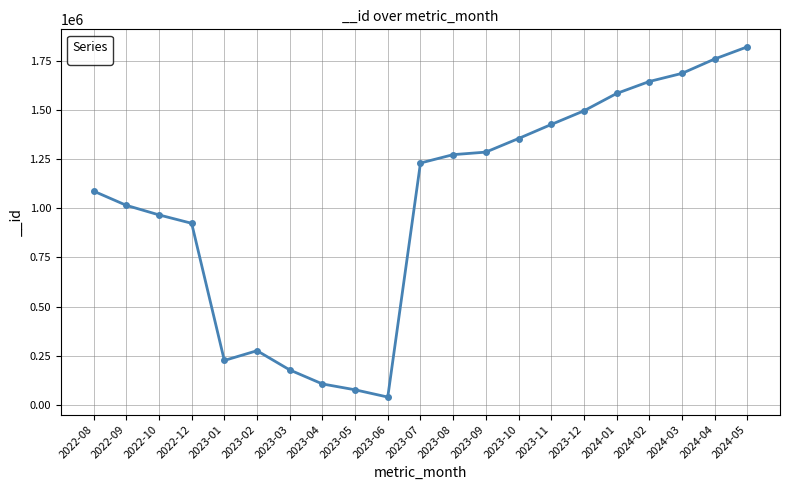

Where is the first local minimum?

2023-01